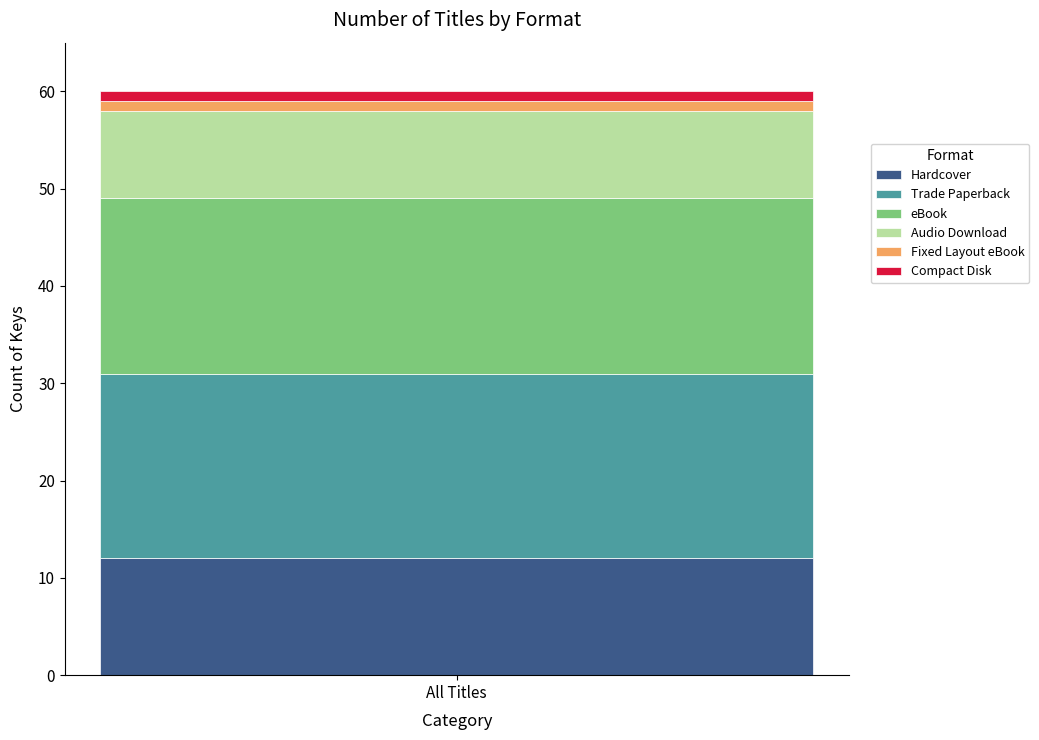

True or false: Hardcover has a value of 17 at All Titles.

False